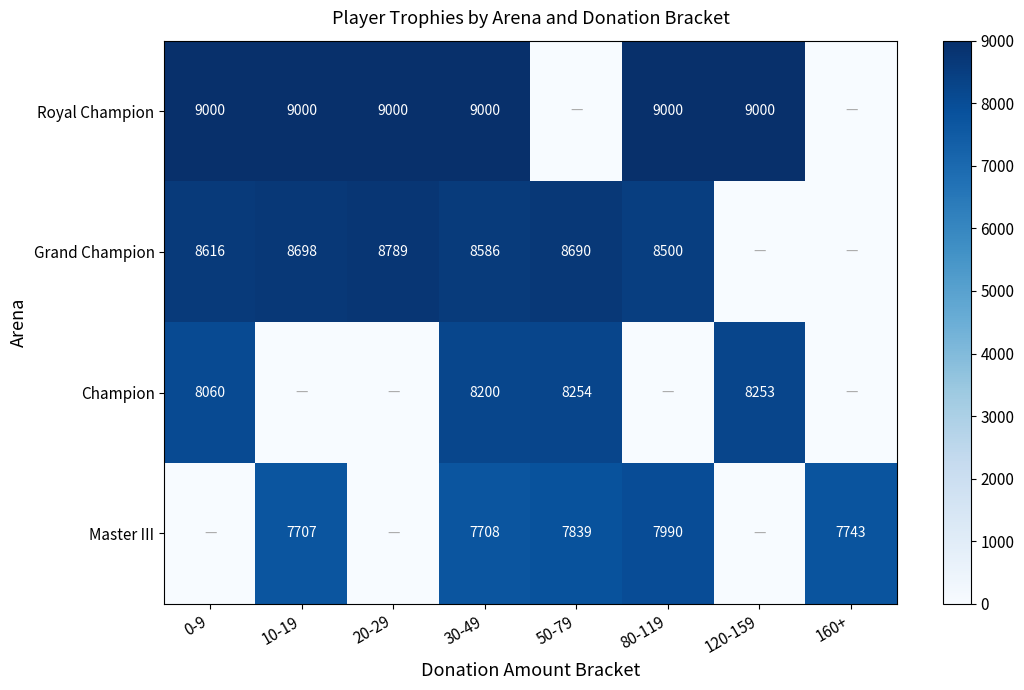

Rank the series at 30-49 from lowest to highest value.

Master III, Champion, Grand Champion, Royal Champion